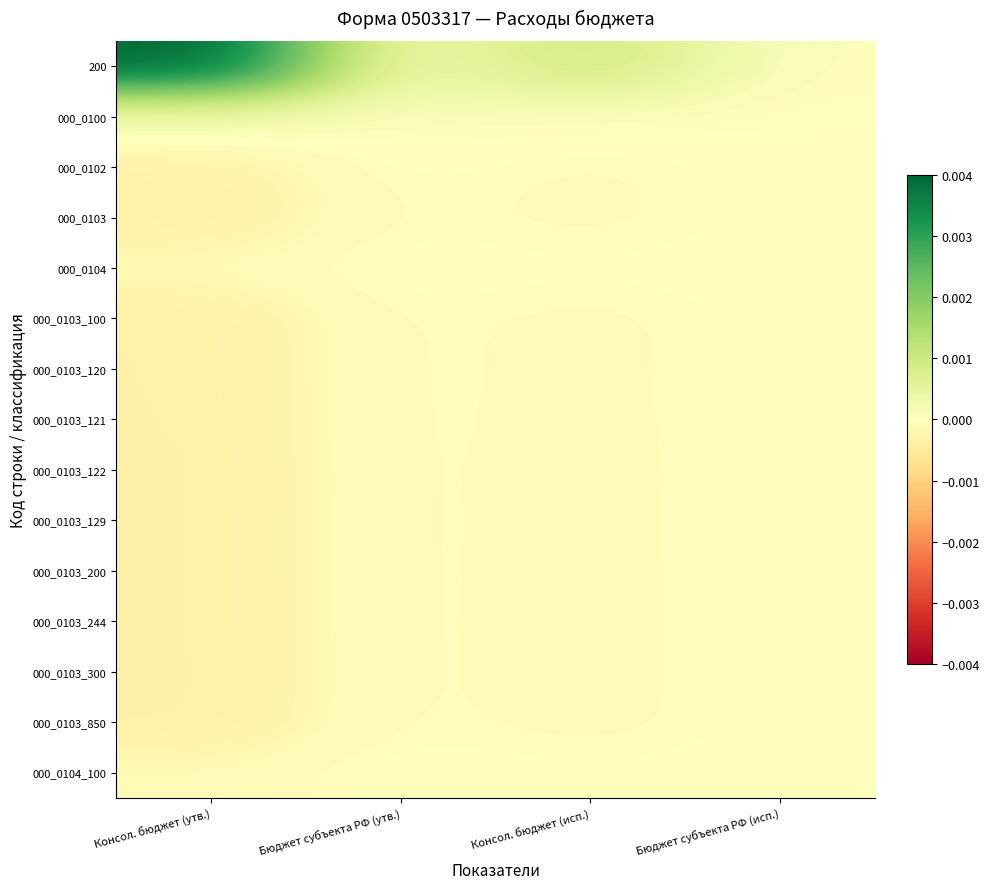

Rank the series at Бюджет субъекта РФ (исп.) from highest to lowest value.

200, 000_0100, 000_0104, 000_0104_100, 000_0102, 000_0103, 000_0103_100, 000_0103_120, 000_0103_121, 000_0103_122, 000_0103_129, 000_0103_200, 000_0103_244, 000_0103_300, 000_0103_850